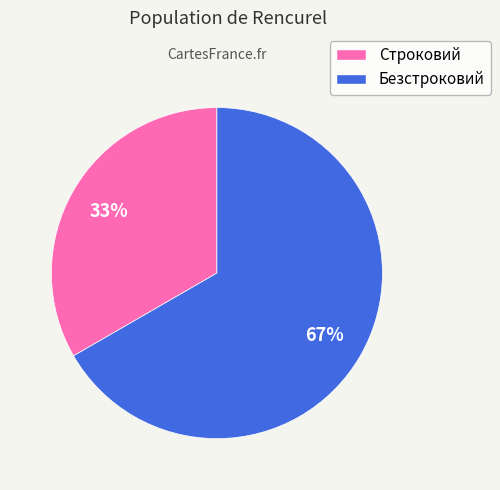

How many segments does this pie chart have?

2